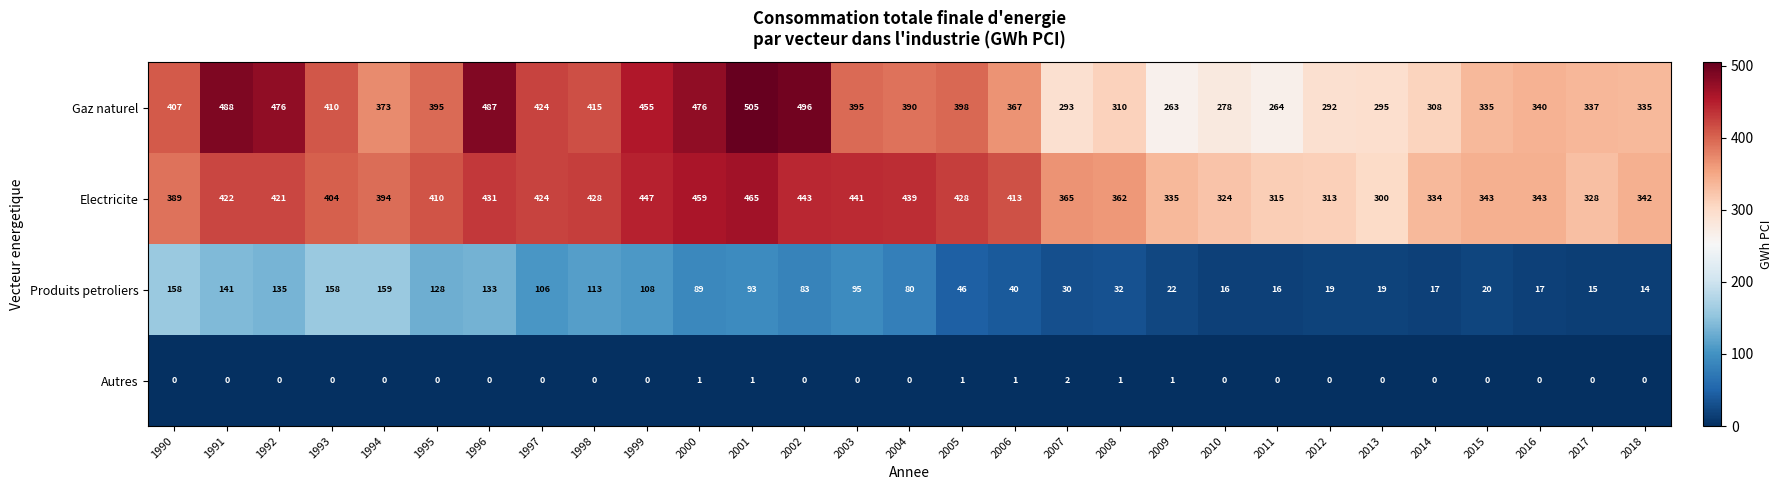

What is the difference between the maximum and minimum values in the Produits petroliers series?

145